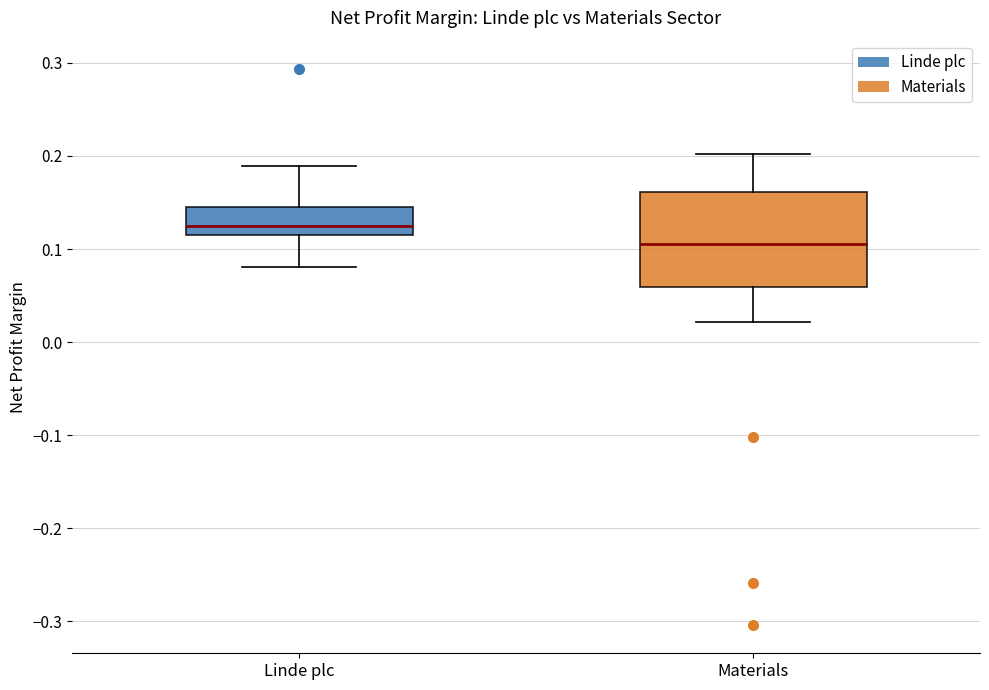

Where is the lower edge of the box for Materials on the y-axis? The values are not printed on the chart, so give them approximately, as read against the axis.

0.06